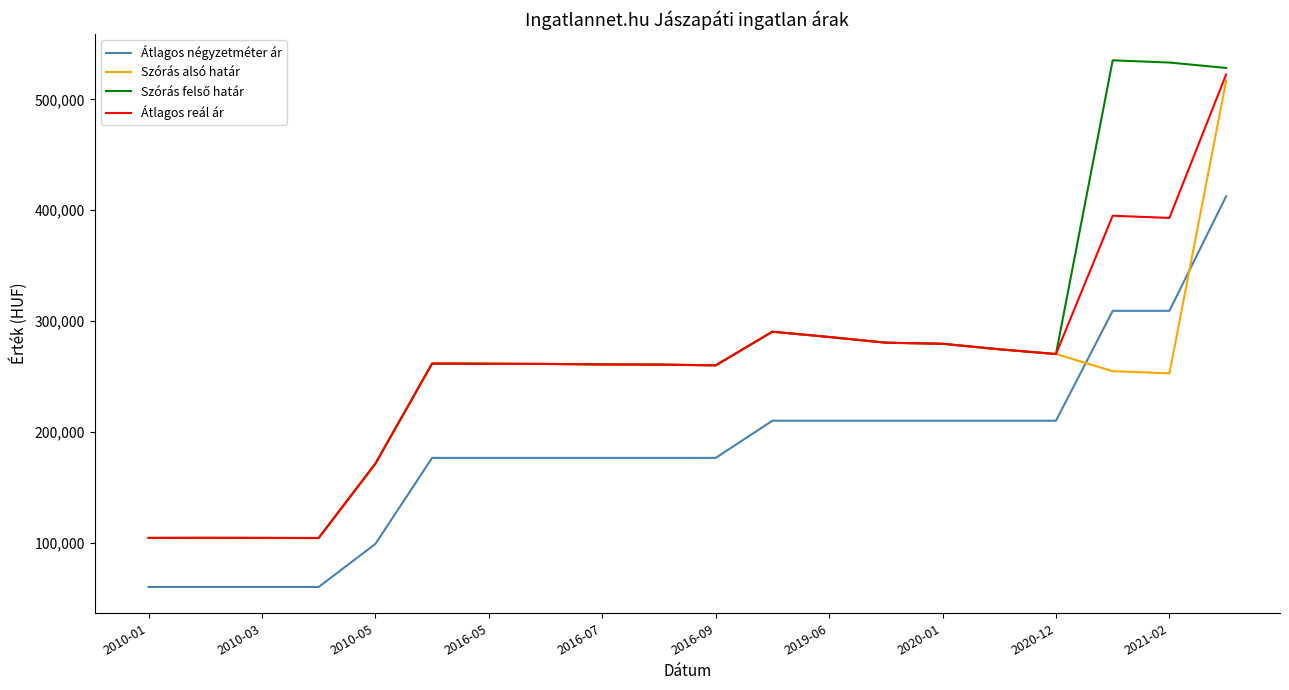

In Szórás alsó határ, how many points are lower than both neighbors (excluding endpoints)?

3